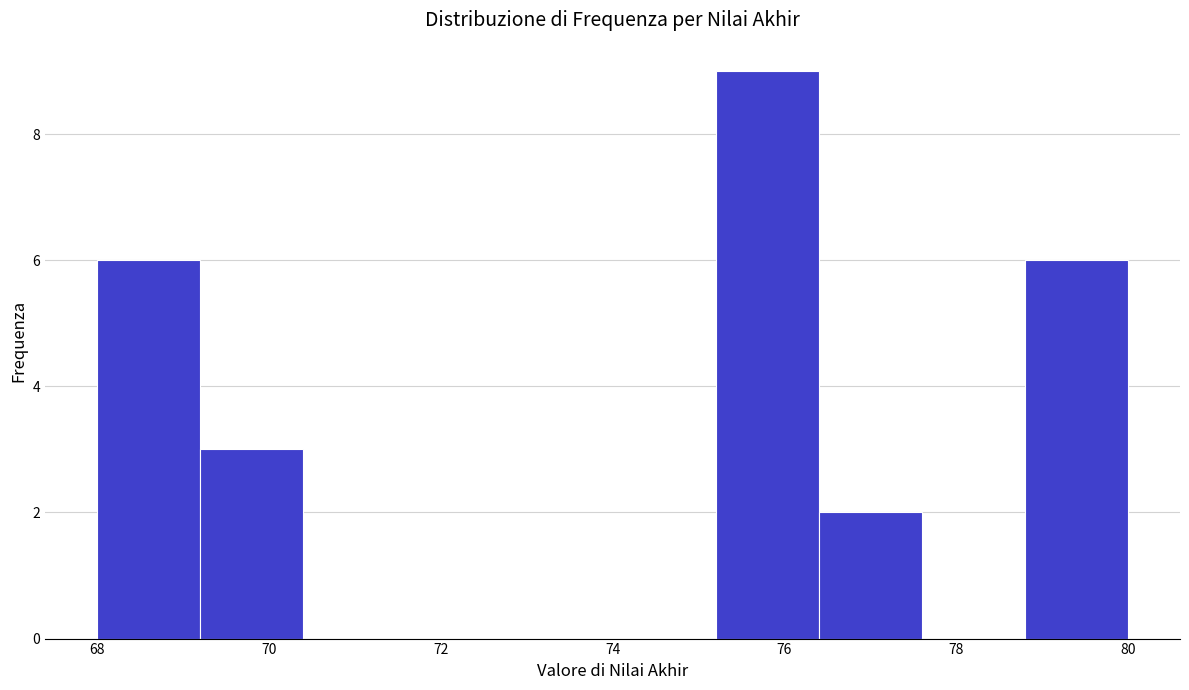

Reading left to right, transcribe this chart: for each bar, give the range it covers on the x-axis and its height. The values are not printed on the chart, so give them approximately, as read against the axis.

68.0 to 69.2: 6
69.2 to 70.4: 3
70.4 to 71.6: 0
71.6 to 72.8: 0
72.8 to 74.0: 0
74.0 to 75.2: 0
75.2 to 76.4: 9
76.4 to 77.6: 2
77.6 to 78.8: 0
78.8 to 80.0: 6